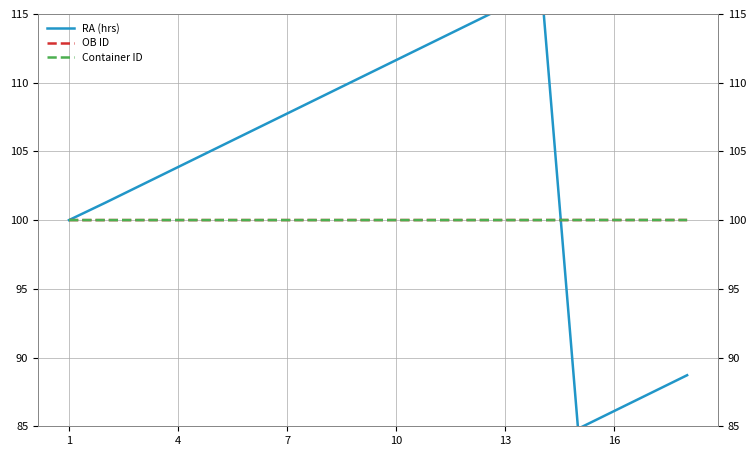

What is the maximum value for OB ID?

100.0